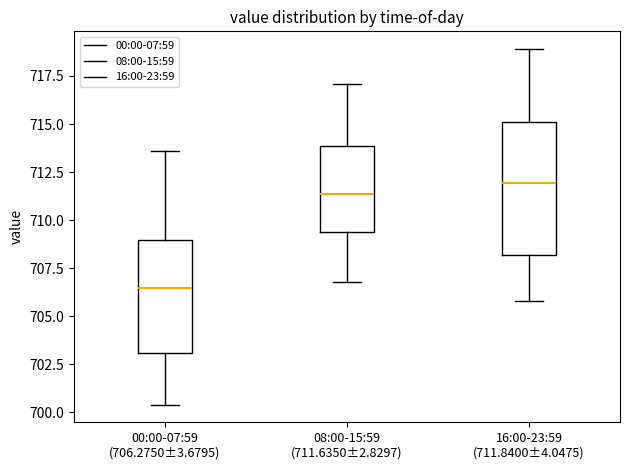

Reading left to right, transcribe this box plot: for each box, give where its median line is, the range the box spans, and where its two whiskers end, as read against the y-axis. The values are not printed on the chart, so give them approximately, as read against the axis.

00:00-07:59 (706.2750±3.6795): median 706.5, box 703.0 to 709.0, whiskers 700.5 to 713.5
08:00-15:59 (711.6350±2.8297): median 711.5, box 709.5 to 714.0, whiskers 707.0 to 717.0
16:00-23:59 (711.8400±4.0475): median 712.0, box 708.0 to 715.0, whiskers 706.0 to 719.0